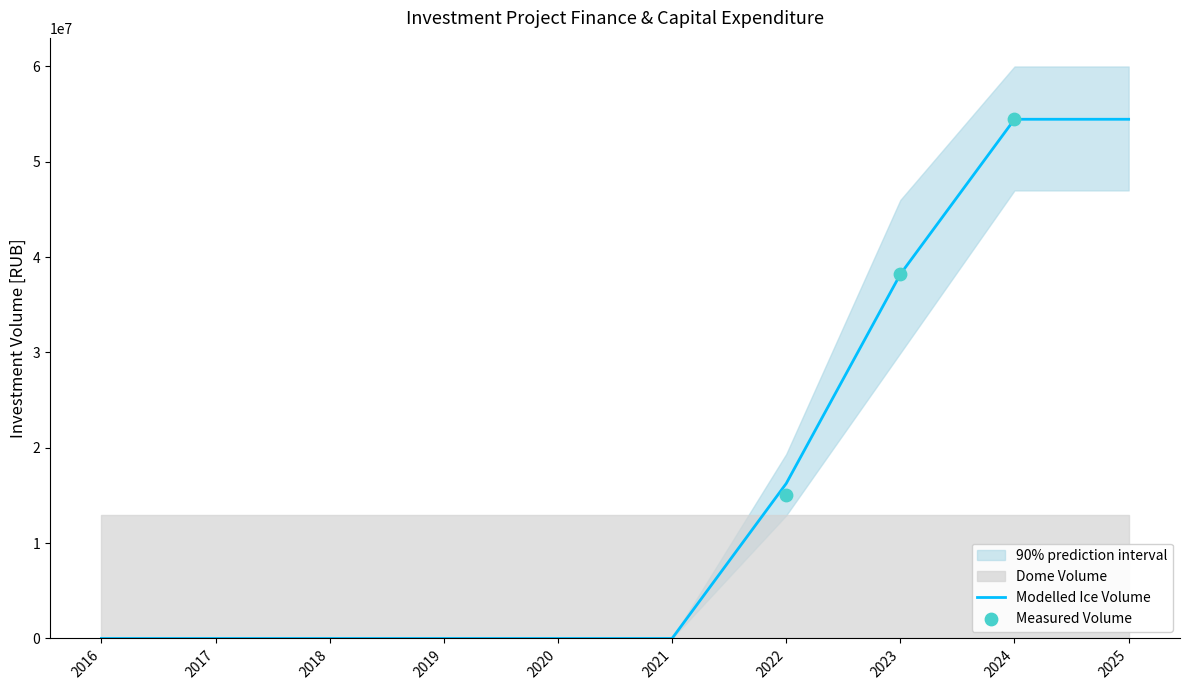

The value of Modelled Ice Volume at 2020 is 0. True or false?

True